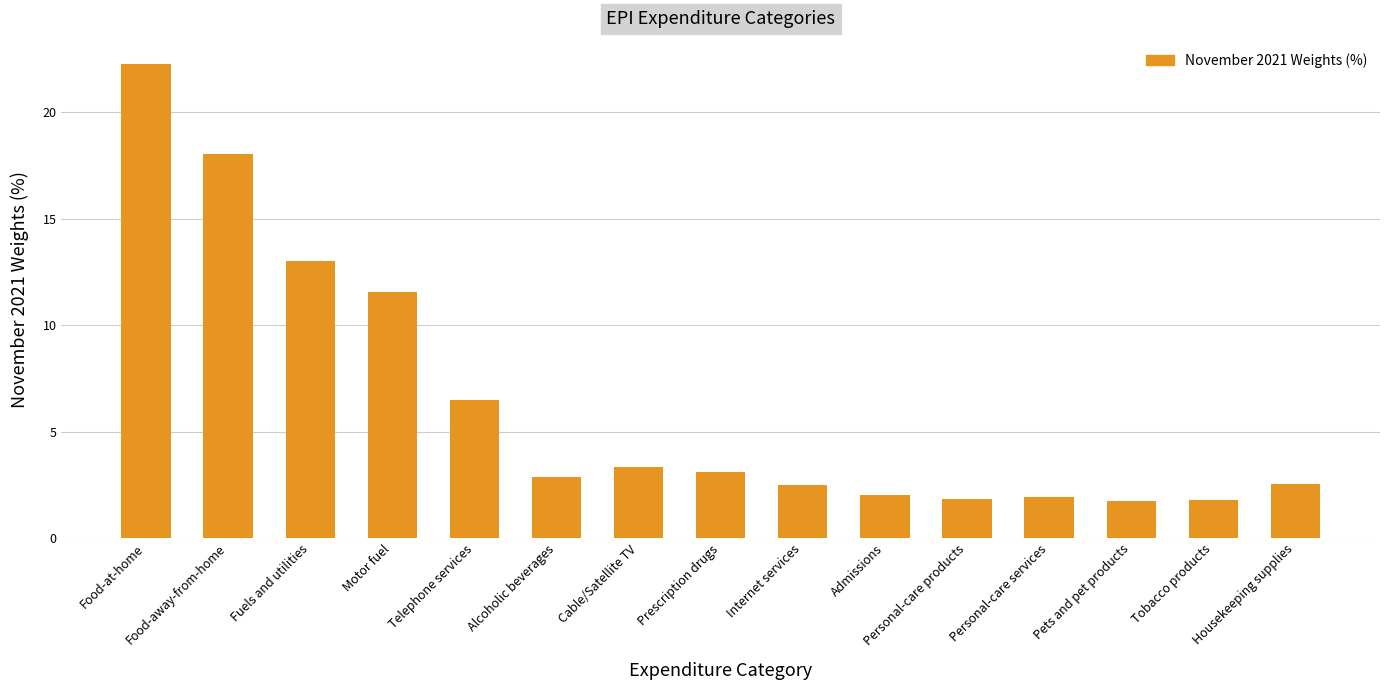

Does the chart contain any negative values?

No